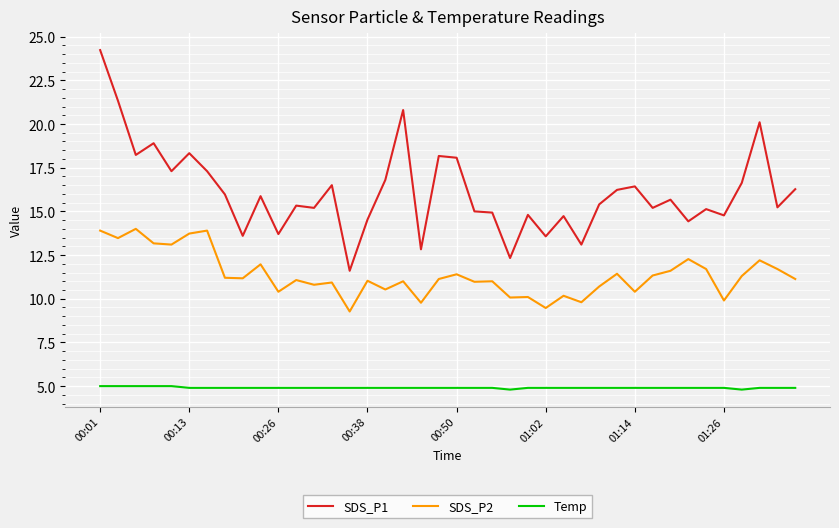

Which series has the largest range (max minus min)?

SDS_P1